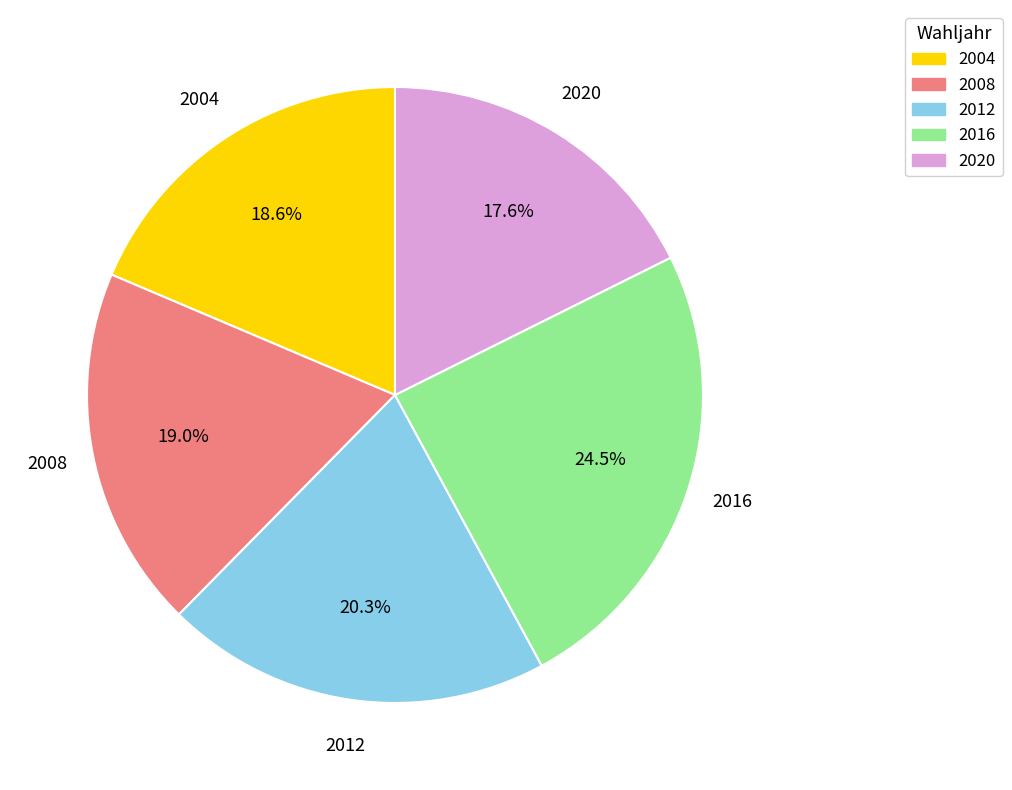

Which slice is the largest?

2016